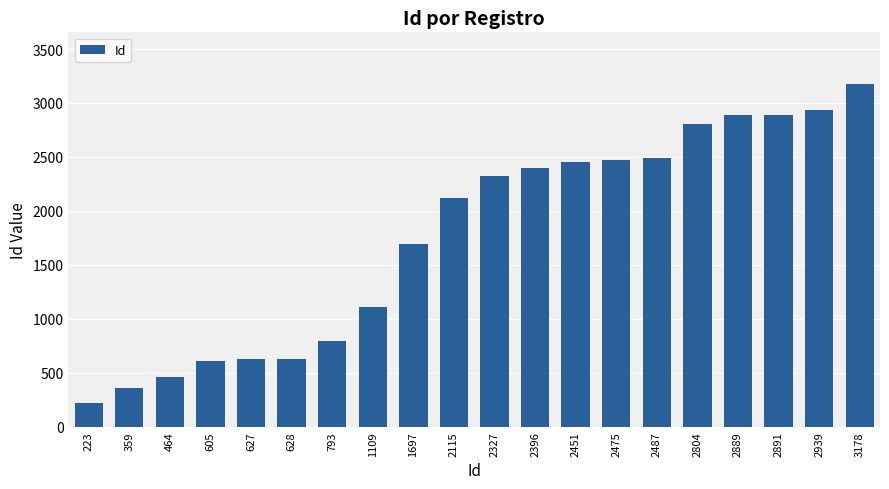

What is the change in value from 627 to 2939?

+2312